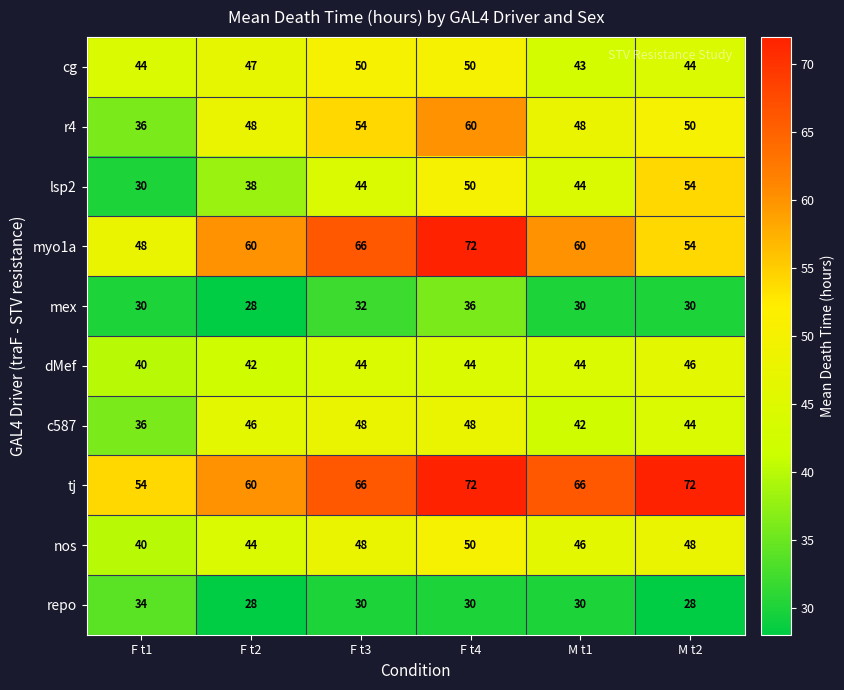

Is it true that myo1a equals 60 at F t2?

True